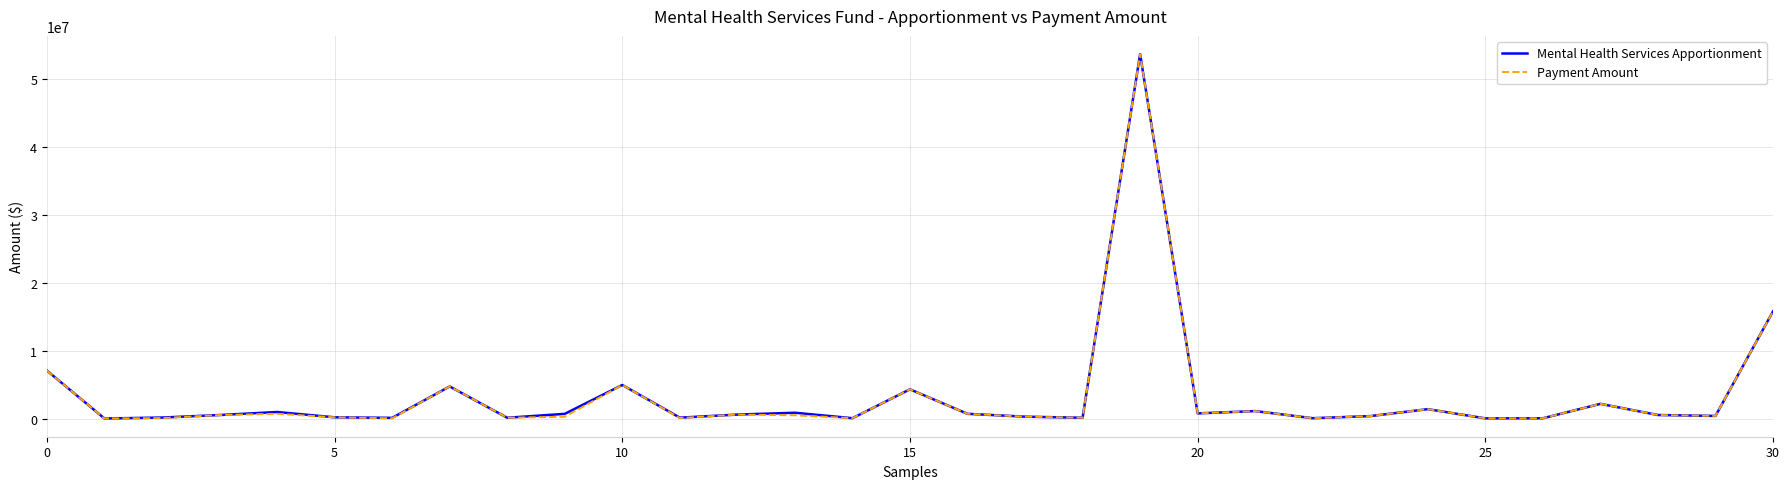

What is the greatest value displayed?

53699126.6